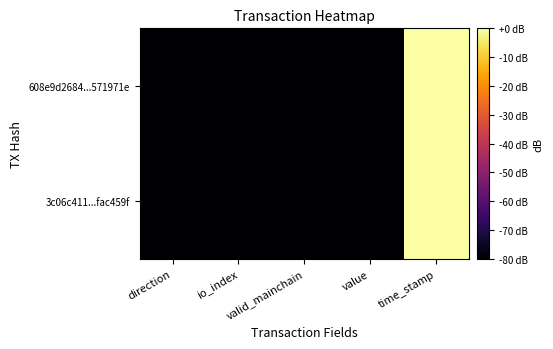

Reading left to right, what are all the values shown in this chart?

608e9d2684...571971e: direction=-80.0	io_index=-80.0	valid_mainchain=-80.0	value=-80.0	time_stamp=0.0
3c06c411...fac459f: direction=-80.0	io_index=-80.0	valid_mainchain=-80.0	value=-80.0	time_stamp=-0.0